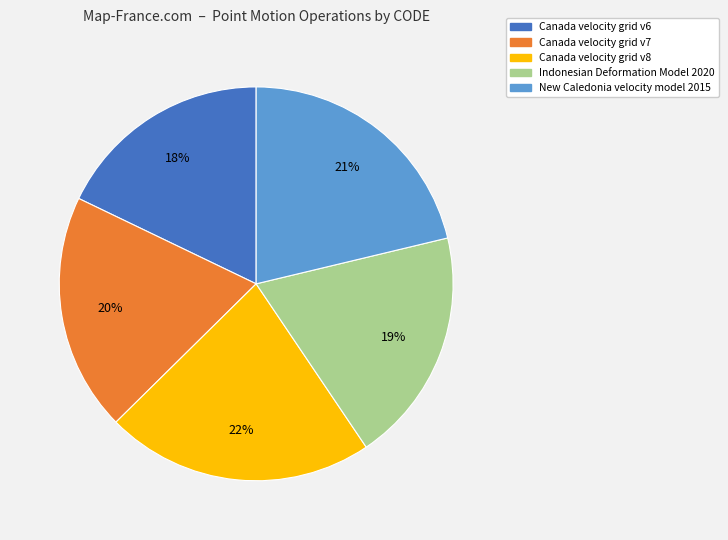

Count the number of slices in the pie.

5